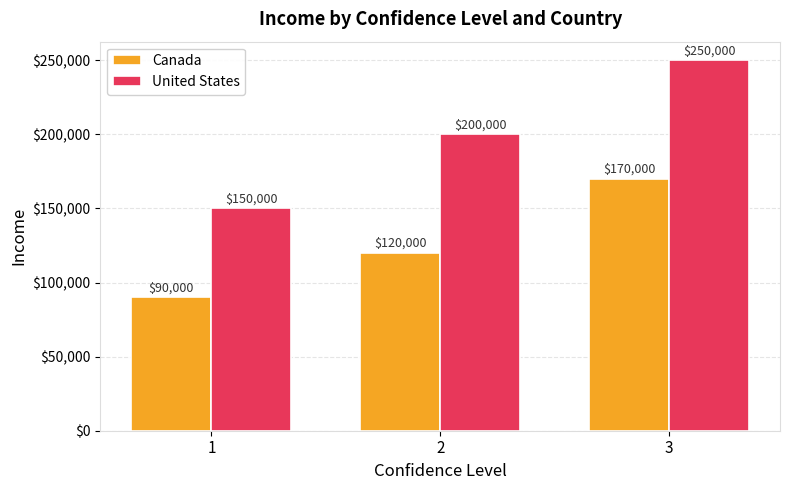

What is the total value across all series at 2?

320000